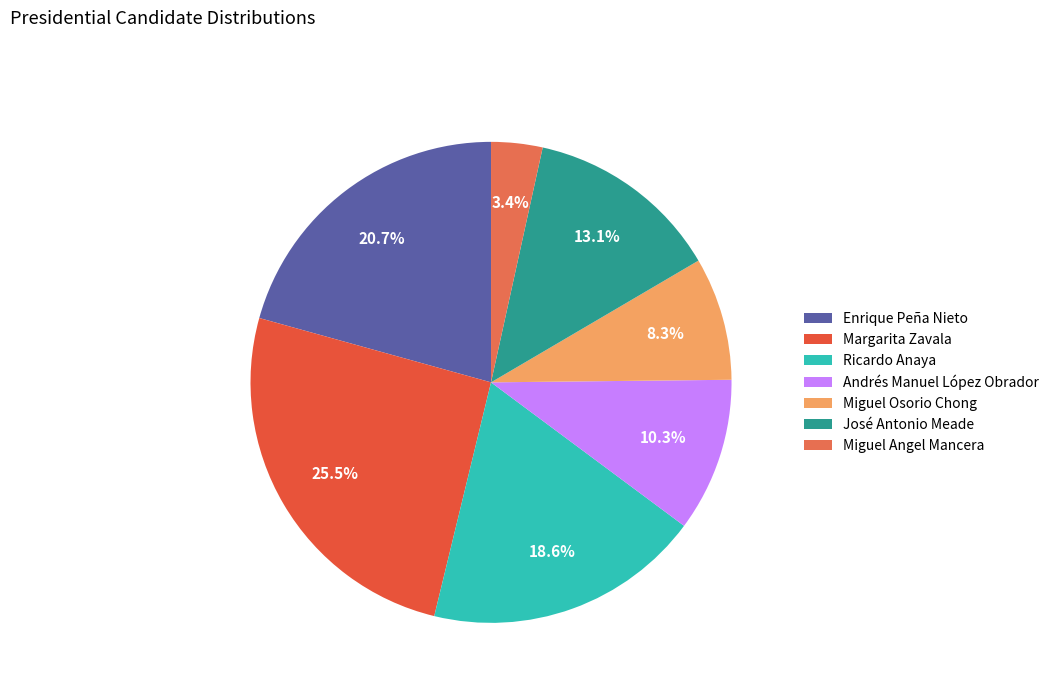

What percentage is the Miguel Osorio Chong slice, to the nearest percent?

8%